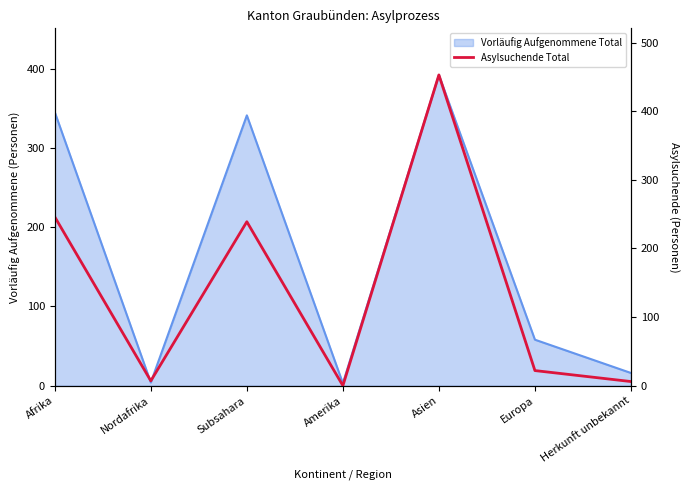

At which label is the value closest to 226?

Subsahara